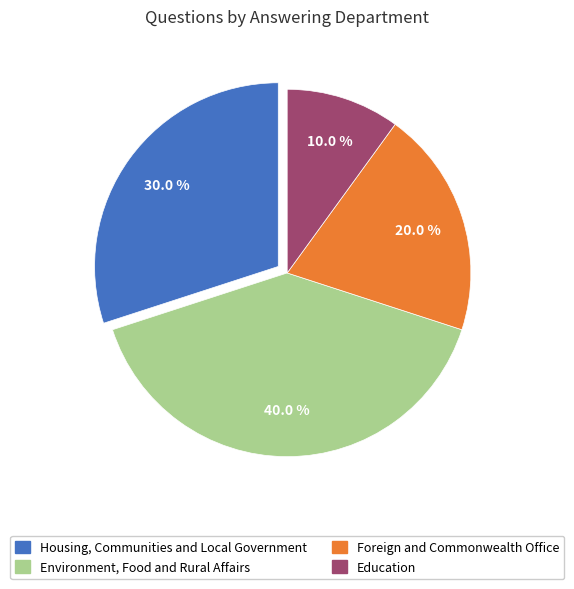

Rank the categories by value from highest to lowest.

Environment, Food and Rural Affairs, Housing, Communities and Local Government, Foreign and Commonwealth Office, Education